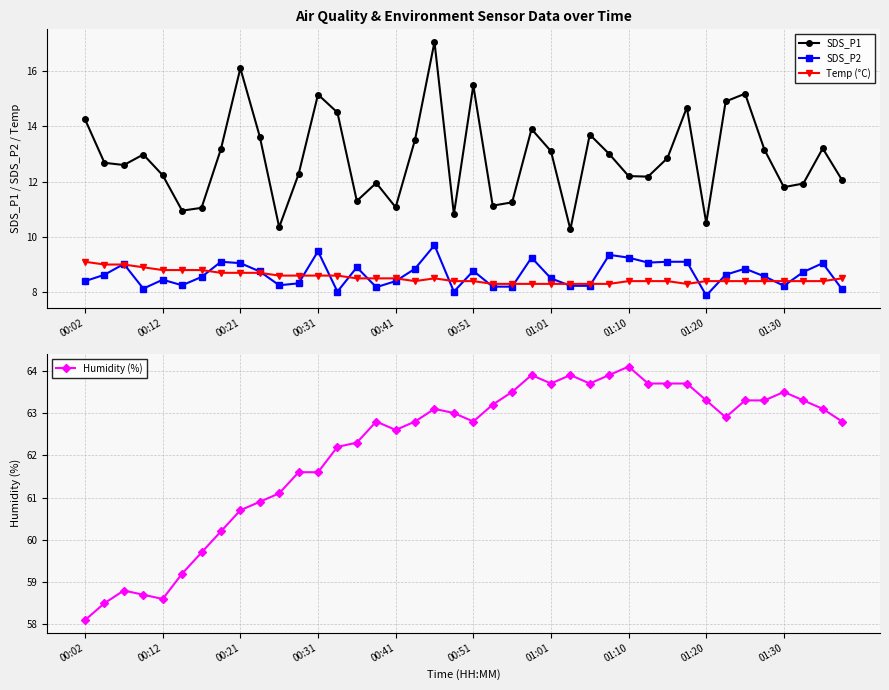

What is the difference between the maximum and minimum values in the Temp (°C) series?

0.8